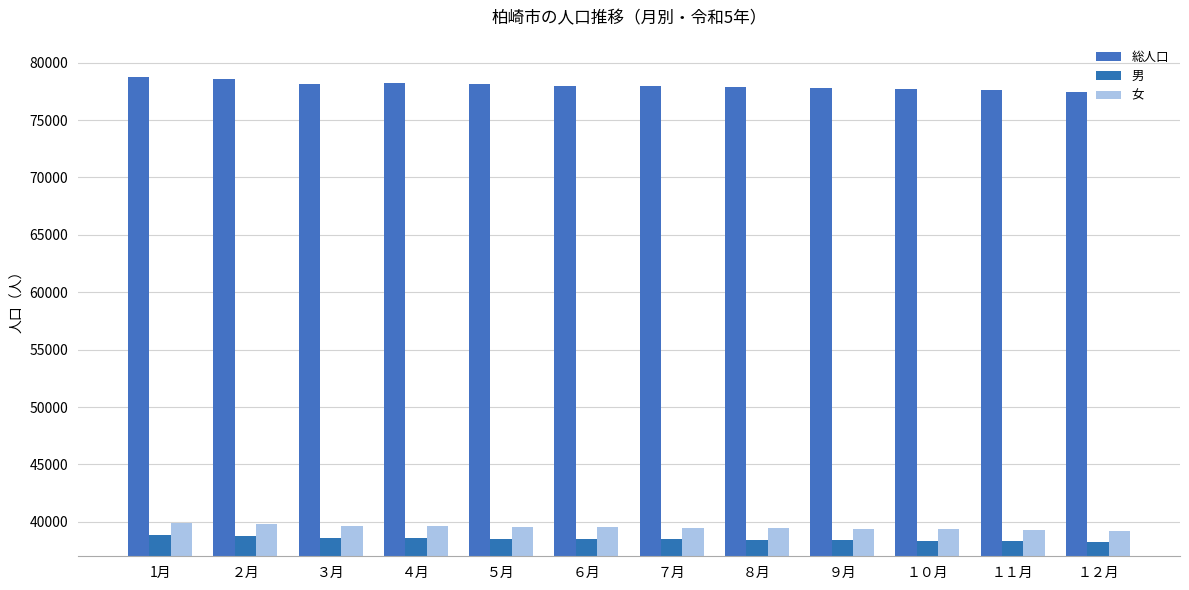

What are all the series names shown in the legend?

総人口, 男, 女